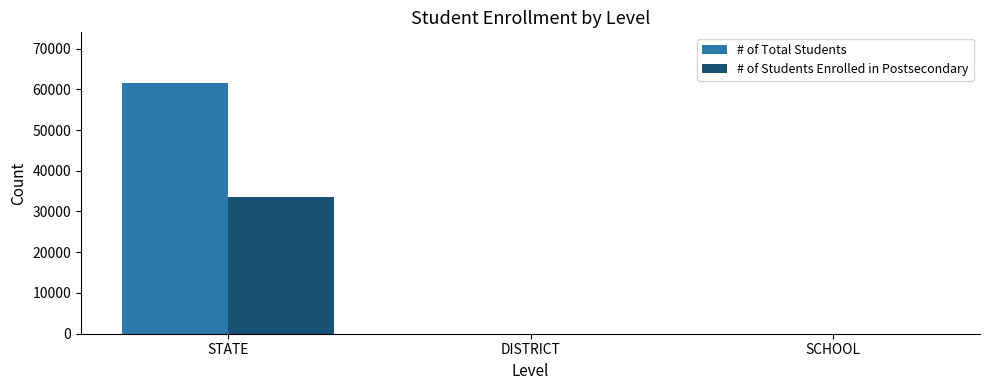

Reading left to right, transcribe all the data shown in this chart.

# of Total Students: STATE=61643	DISTRICT=0	SCHOOL=0
# of Students Enrolled in Postsecondary: STATE=33583	DISTRICT=0	SCHOOL=0